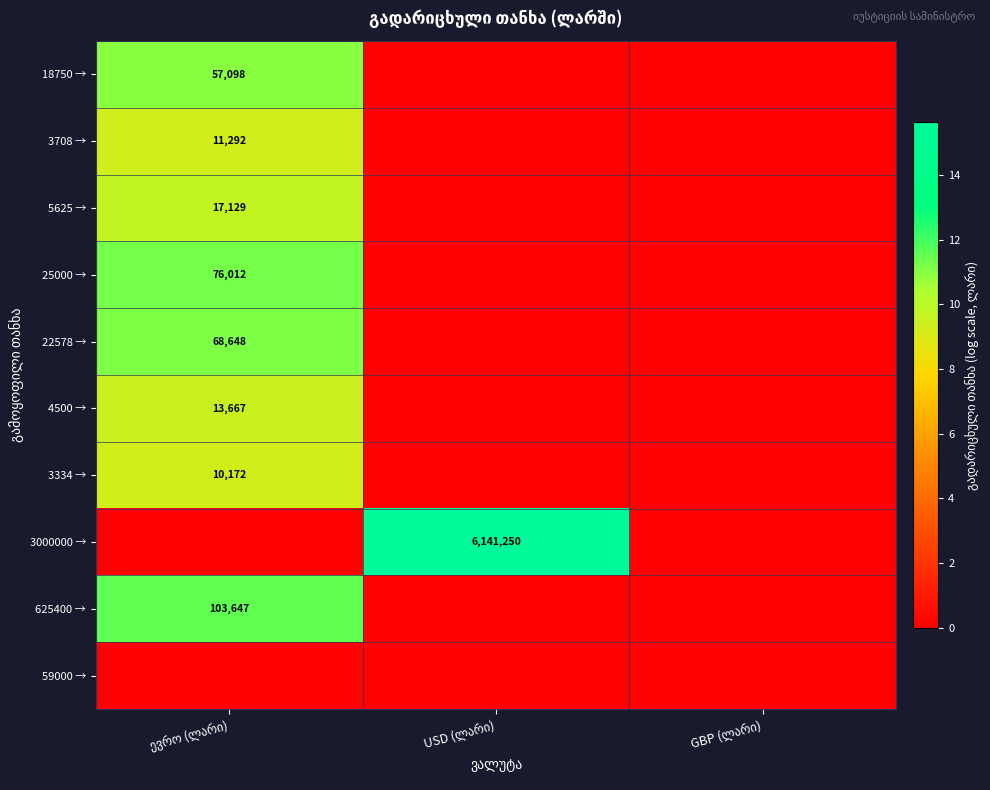

Which has a higher value, GBP (ლარი) or ევრო (ლარი)?

ევრო (ლარი)